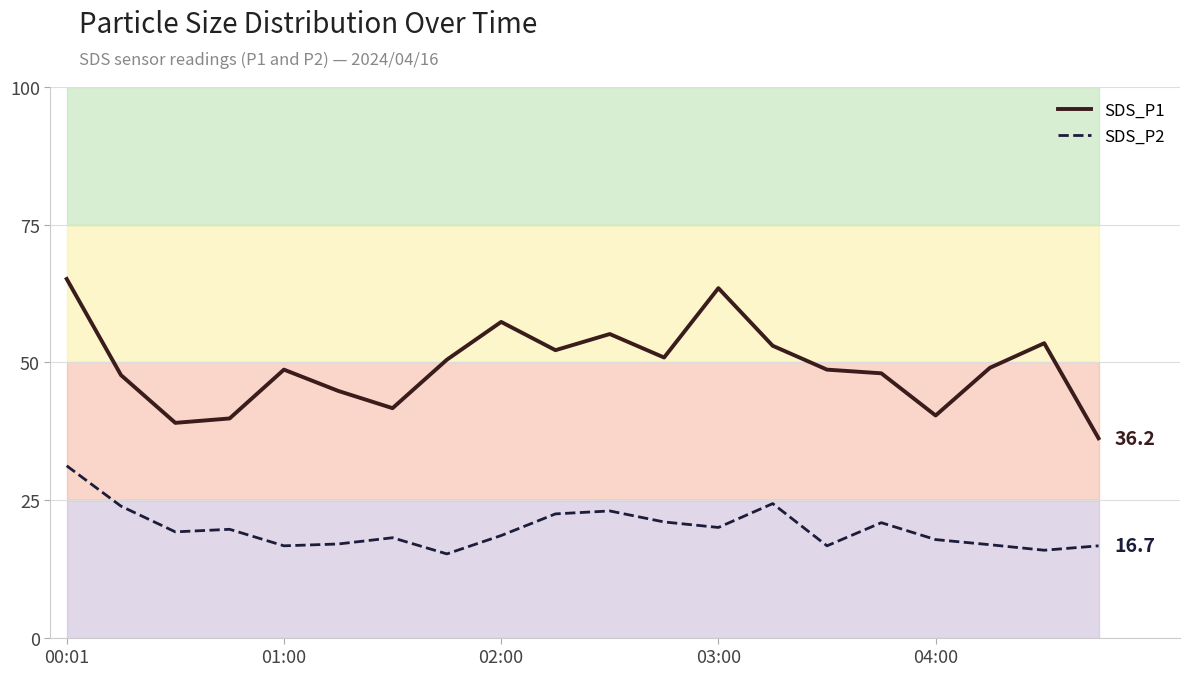

How many data points in SDS_P1 are less than 49?

10